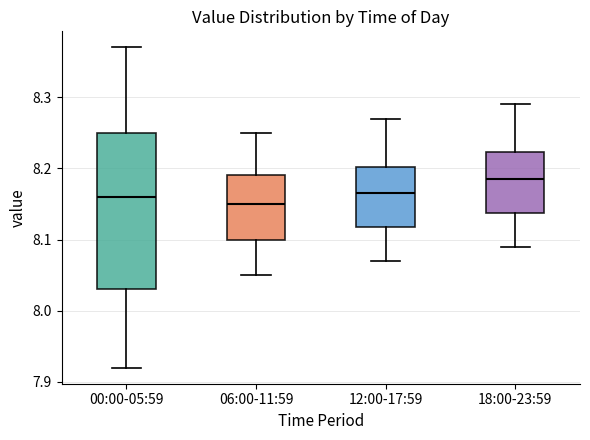

Reading left to right, read every box against the y-axis: the position of its median line, the range the box covers, and the ends of its whiskers. The values are not printed on the chart, so give them approximately, as read against the axis.

00:00-05:59: median 8.16, box 8.03 to 8.25, whiskers 7.92 to 8.37
06:00-11:59: median 8.15, box 8.10 to 8.19, whiskers 8.05 to 8.25
12:00-17:59: median 8.17, box 8.12 to 8.20, whiskers 8.07 to 8.27
18:00-23:59: median 8.19, box 8.14 to 8.22, whiskers 8.09 to 8.29